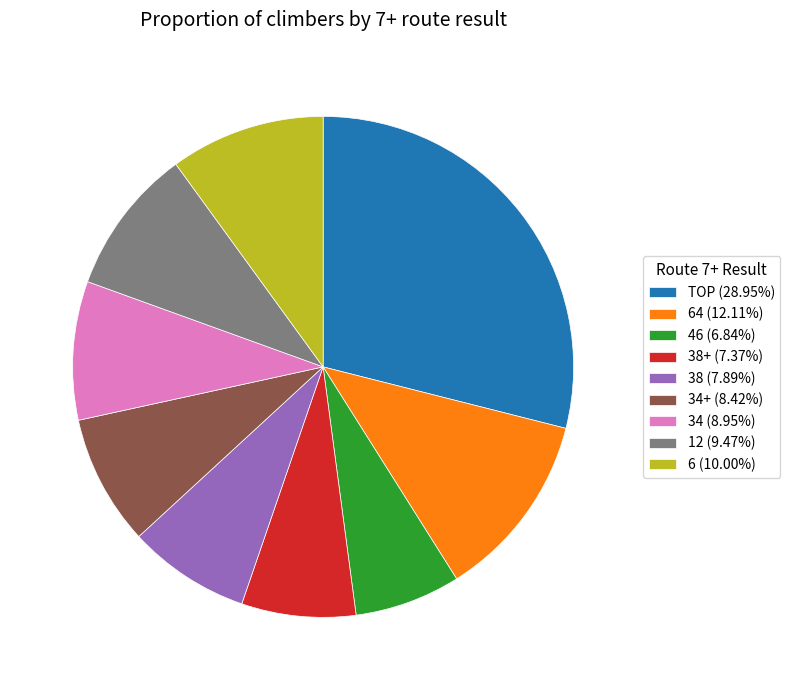

Is the sum of 34+ (8.42%) and 34 (8.95%) greater than half?

No